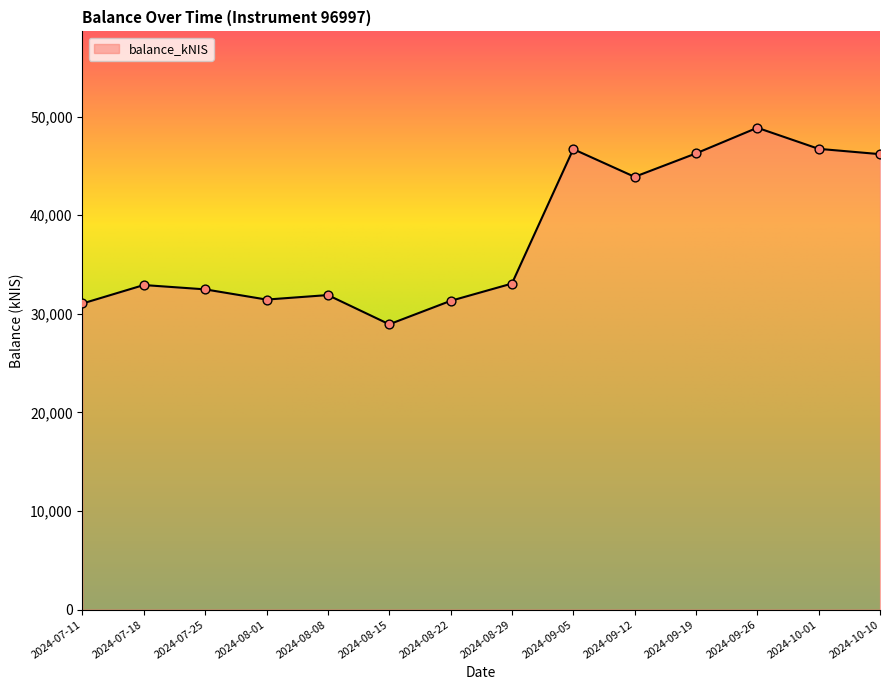

Which has a higher value, 2024-07-11 or 2024-10-01?

2024-10-01